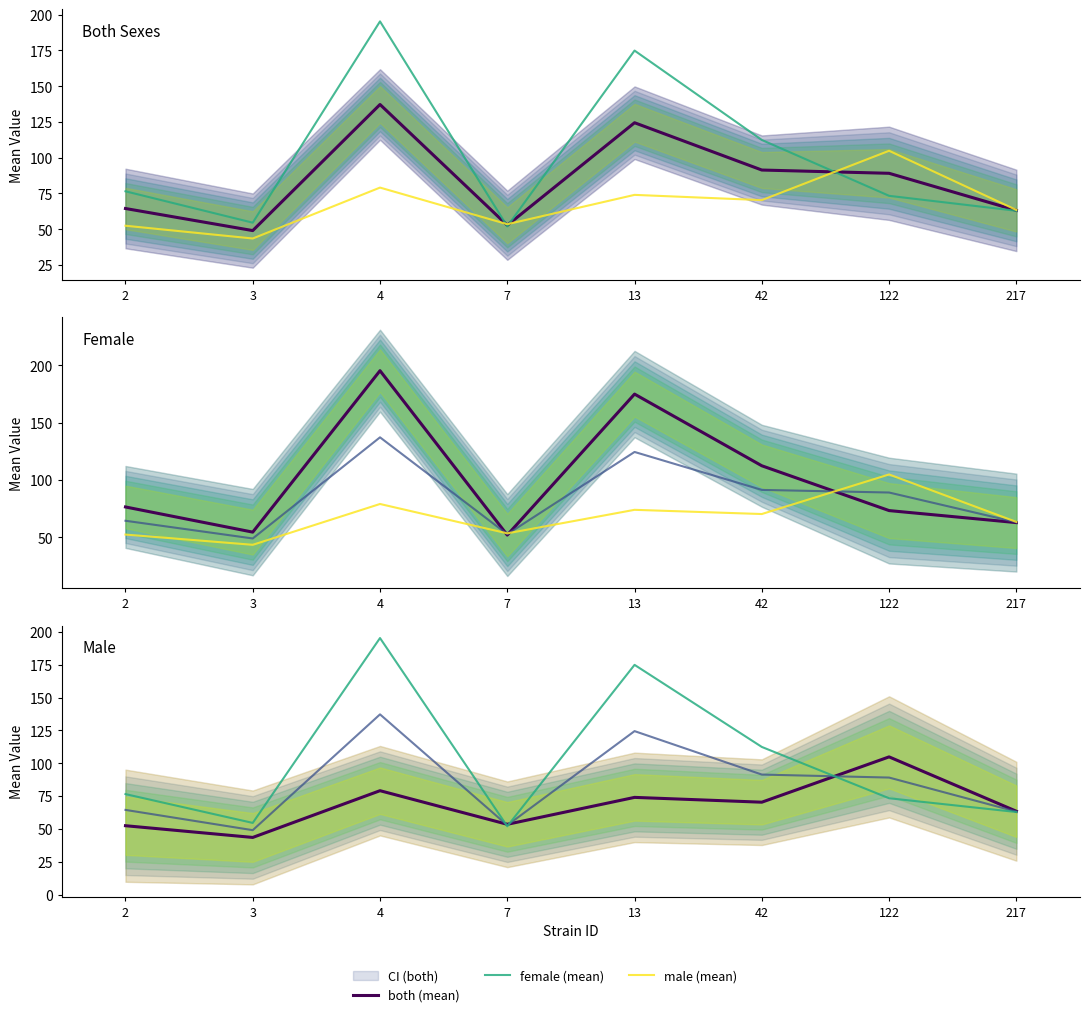

True or false: male (mean) and both (mean) intersect in this chart.

True